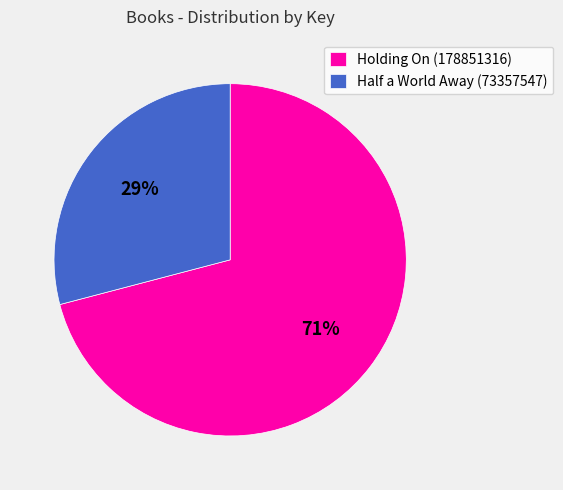

To the nearest percent, what portion does Holding On (178851316) represent?

71%